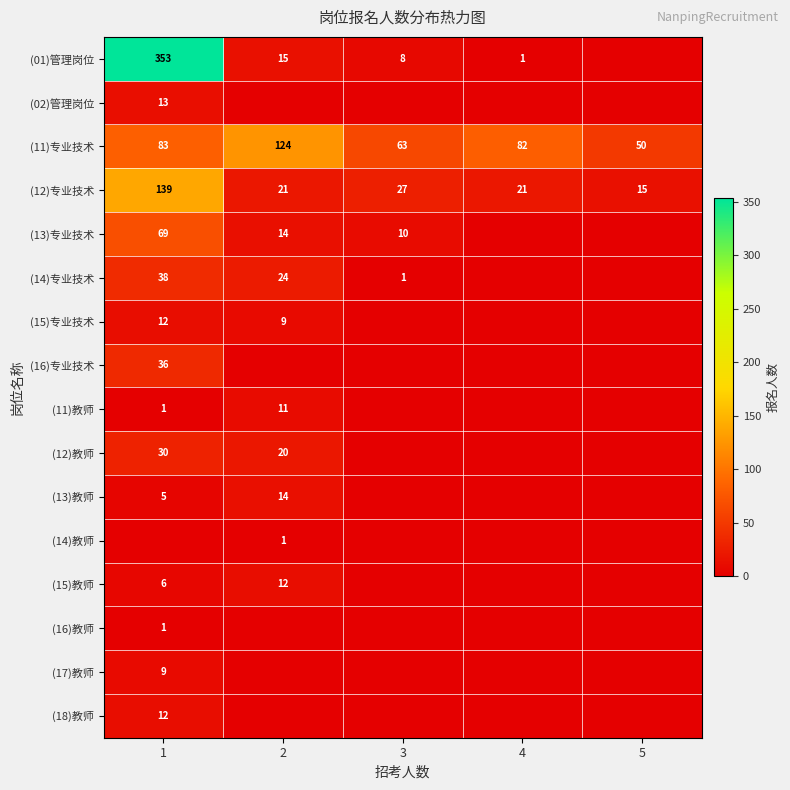

What is the difference between the (01)管理岗位 values at 1 and 4?

352